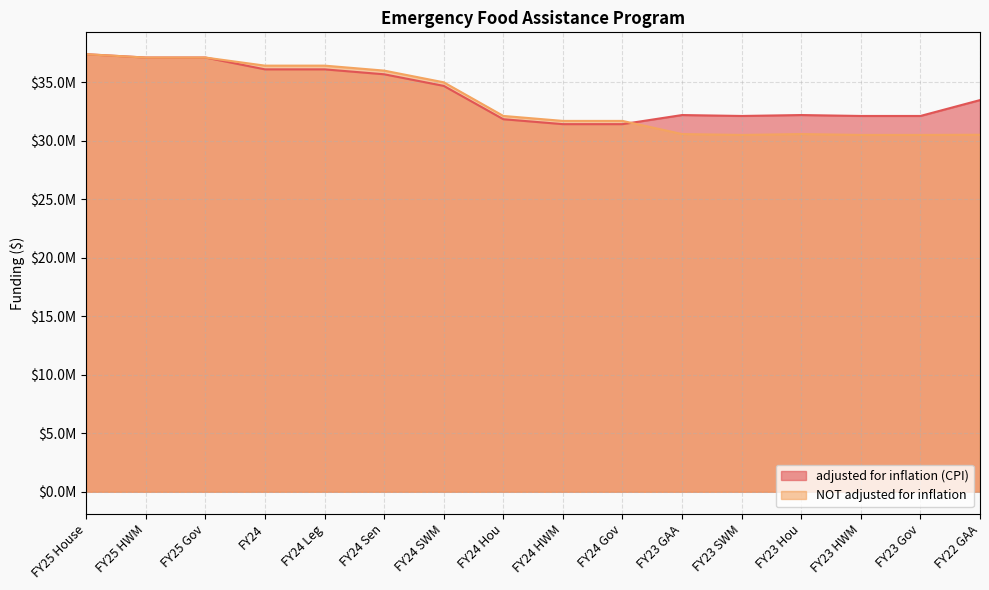

In NOT adjusted for inflation, how many points are higher than both neighbors (excluding endpoints)?

1